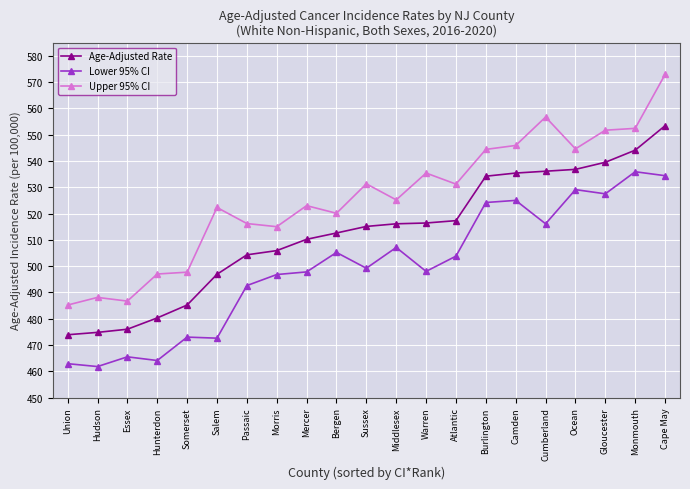

What is the sum of the Upper 95% CI values at Cumberland and Bergen?

1076.8